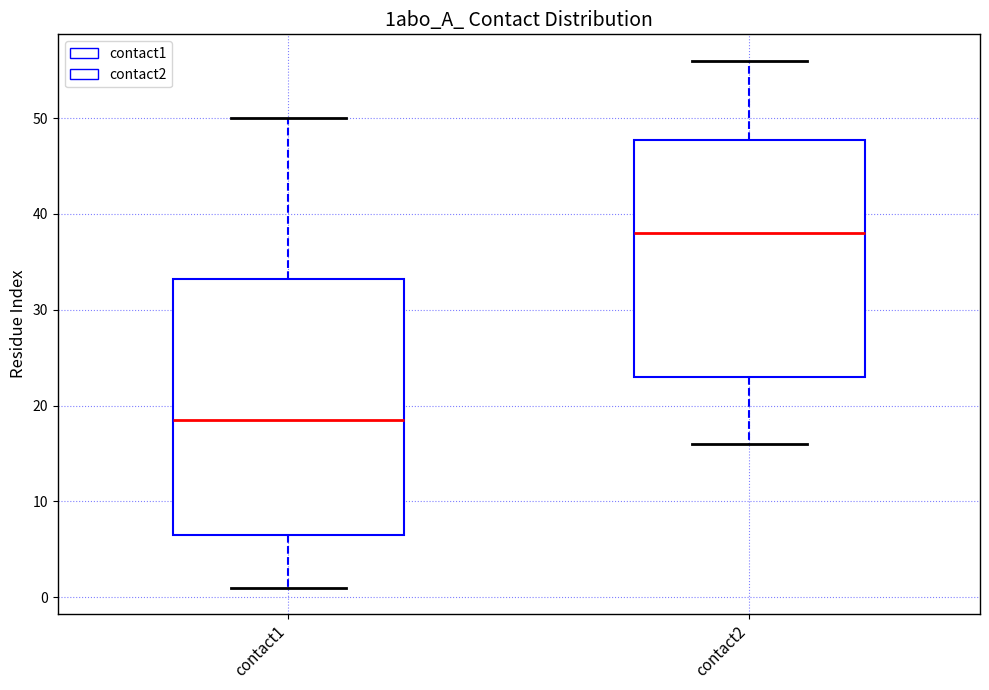

Comparing the boxes themselves (not the whiskers), which one is the tallest?

contact1